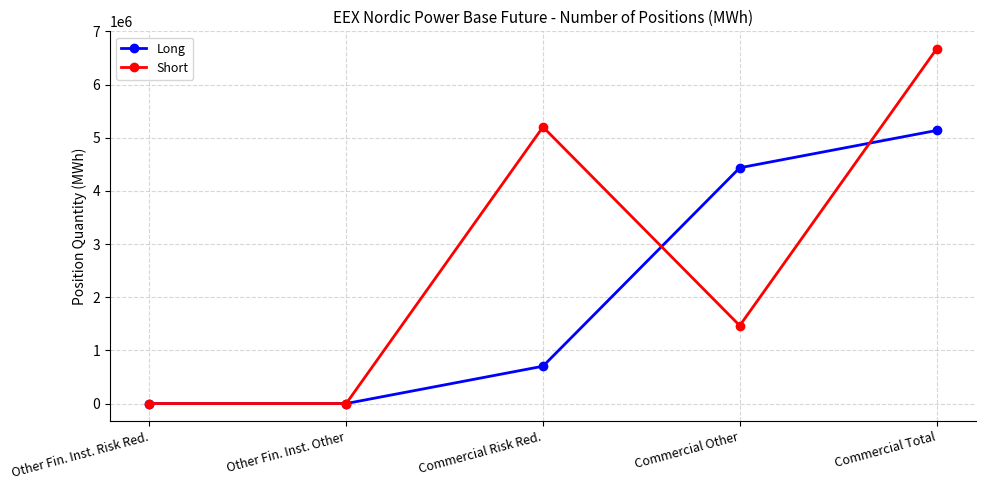

Which category has the highest value in the Short series?

Commercial Total